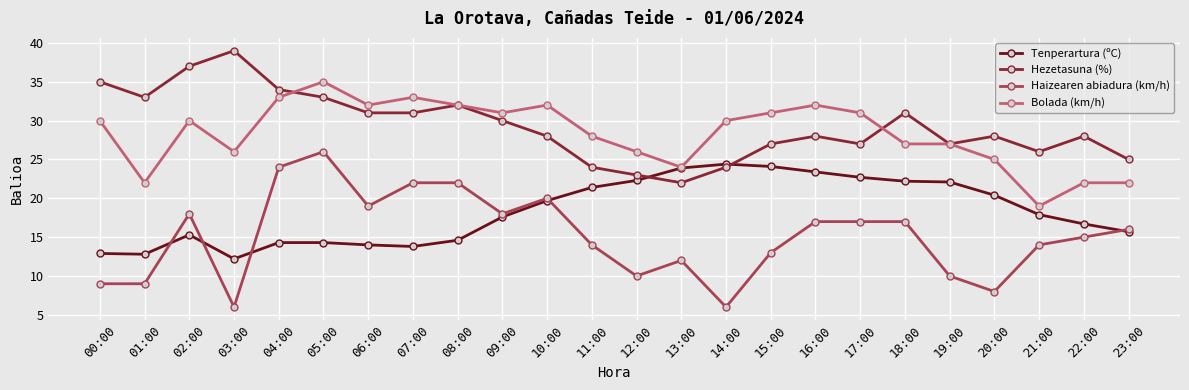

List the series in order of their peak value, lowest first.

Tenperartura (ºC), Haizearen abiadura (km/h), Bolada (km/h), Hezetasuna (%)